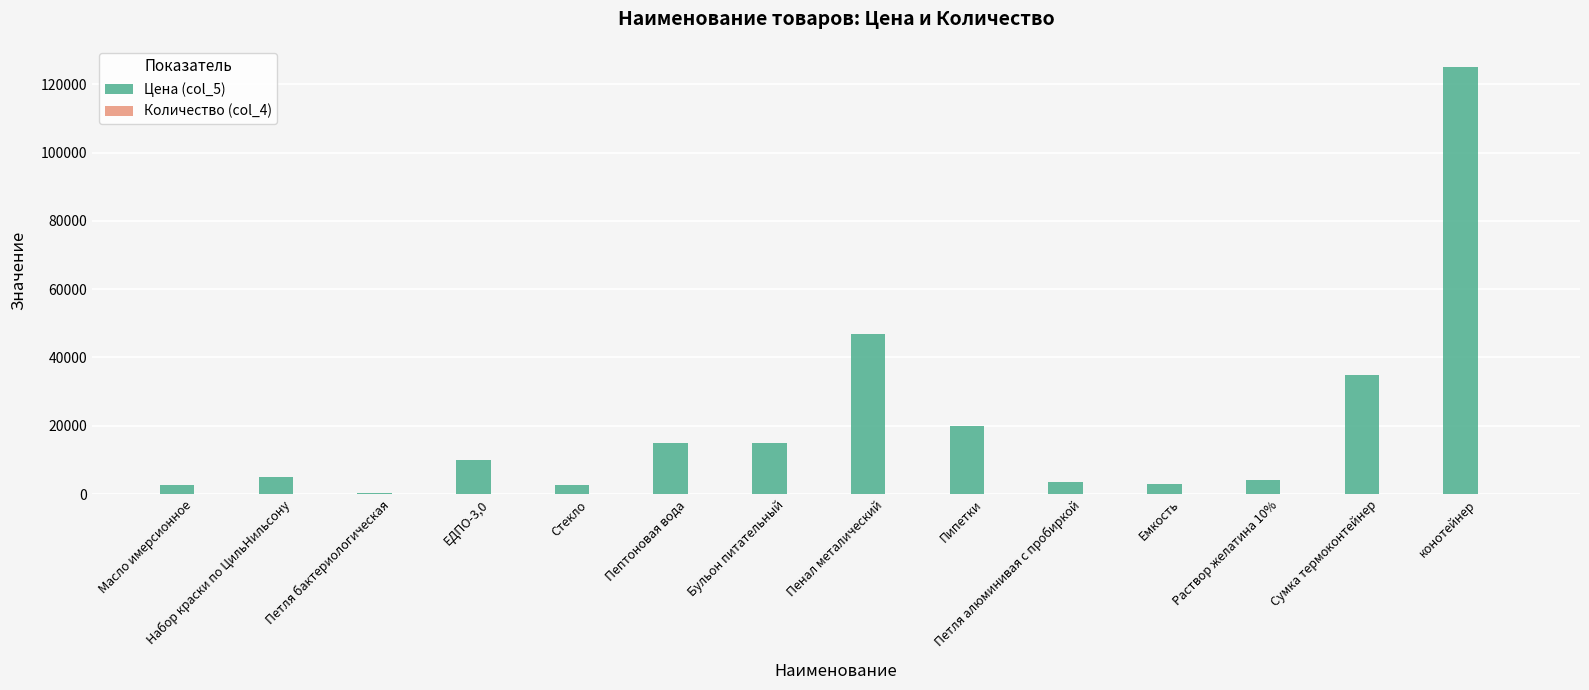

Which series has the largest total across all categories?

Цена (col_5)